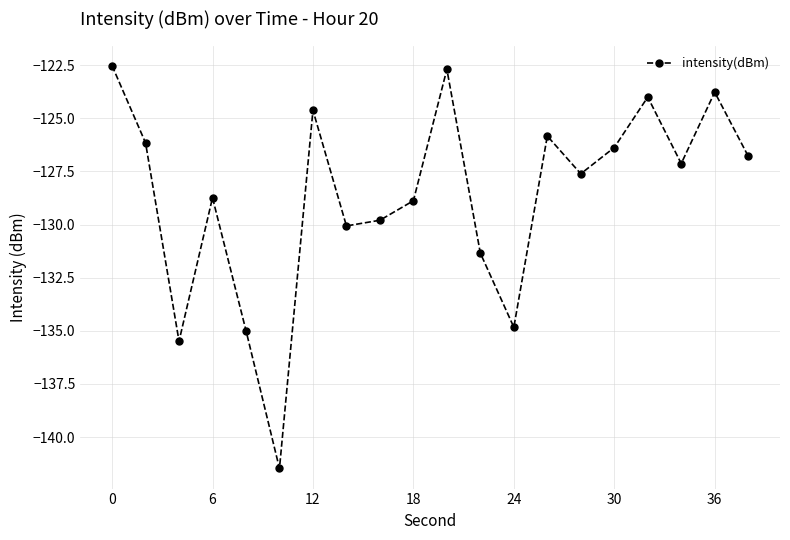

How many values are below -127?

11